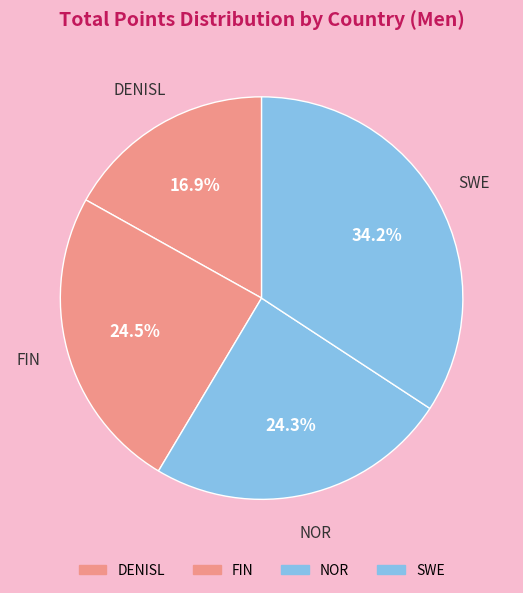

To the nearest percent, what is the combined percentage of DENISL and SWE?

51%